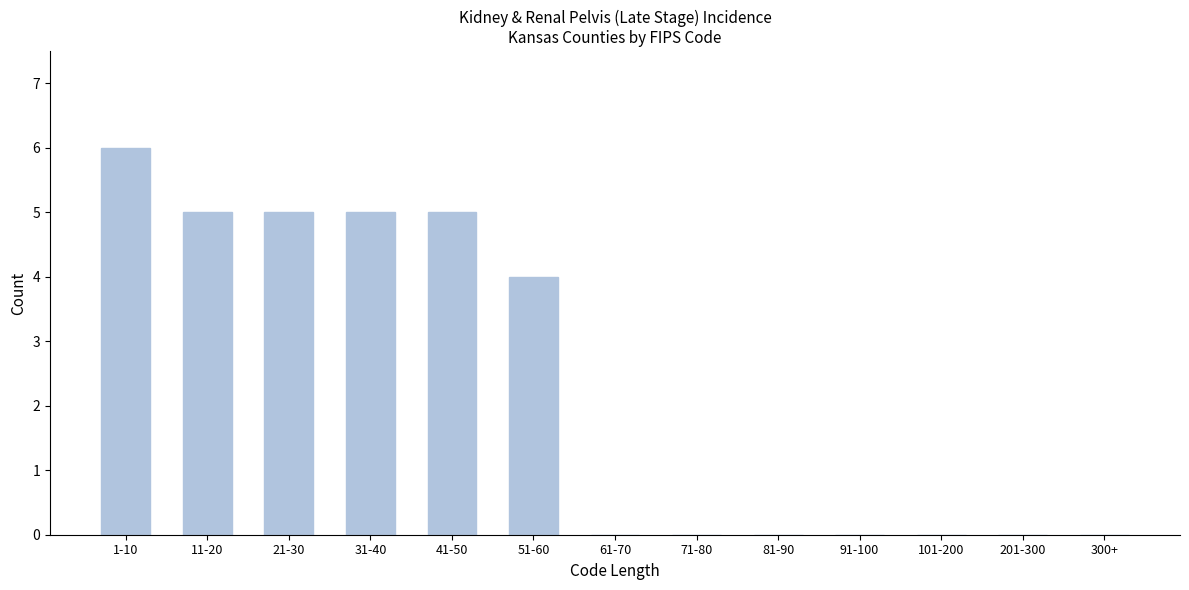

Reading left to right, list all the values displayed in this chart.

1-10=6	11-20=5	21-30=5	31-40=5	41-50=5	51-60=4	61-70=0	71-80=0	81-90=0	91-100=0	101-200=0	201-300=0	300+=0